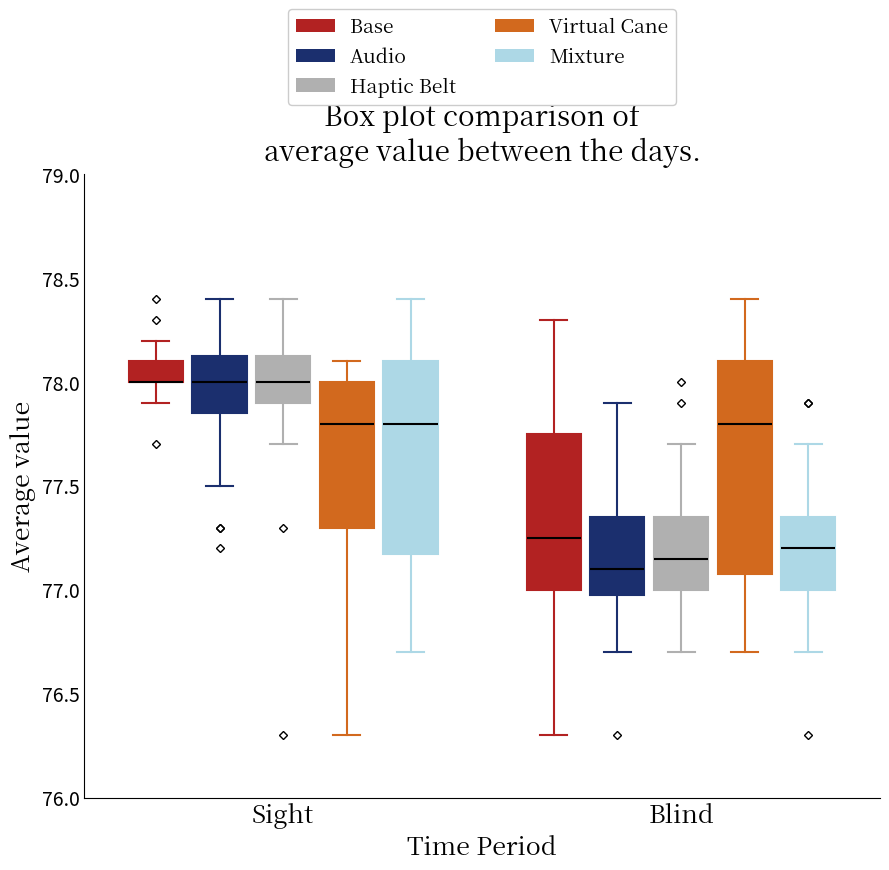

Comparing the boxes themselves (not the whiskers), which one is the tallest?

Blind (Virtual Cane)